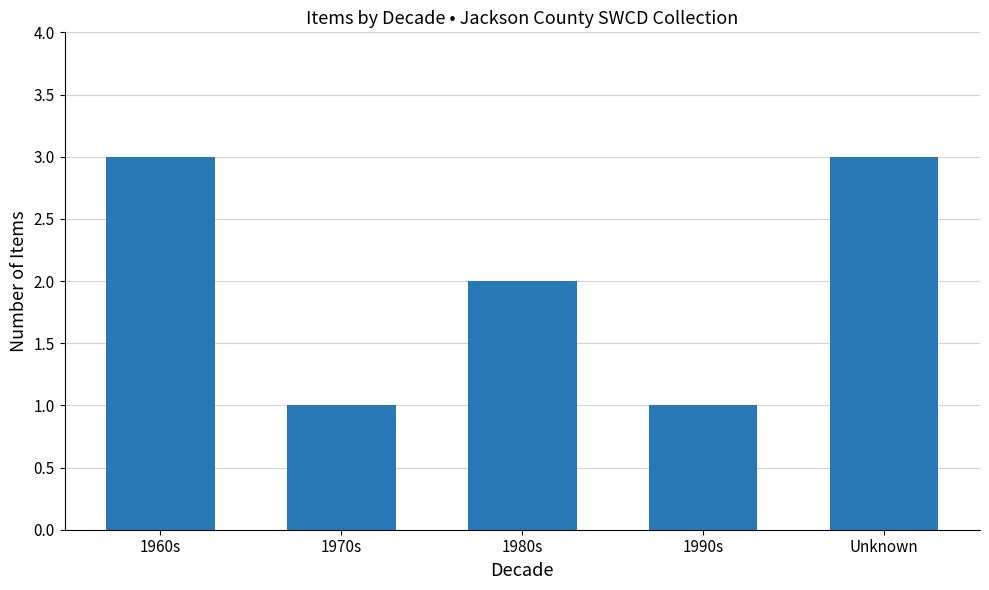

Reading left to right, what are all the values shown in this chart?

3	1	2	1	3